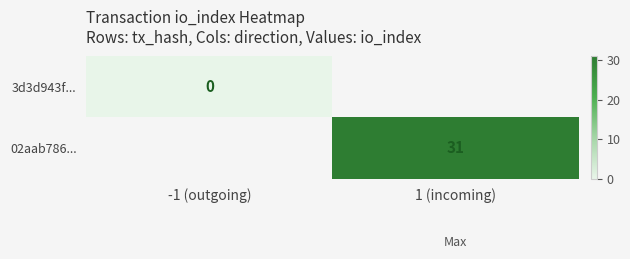

How many data points does each series have?

2